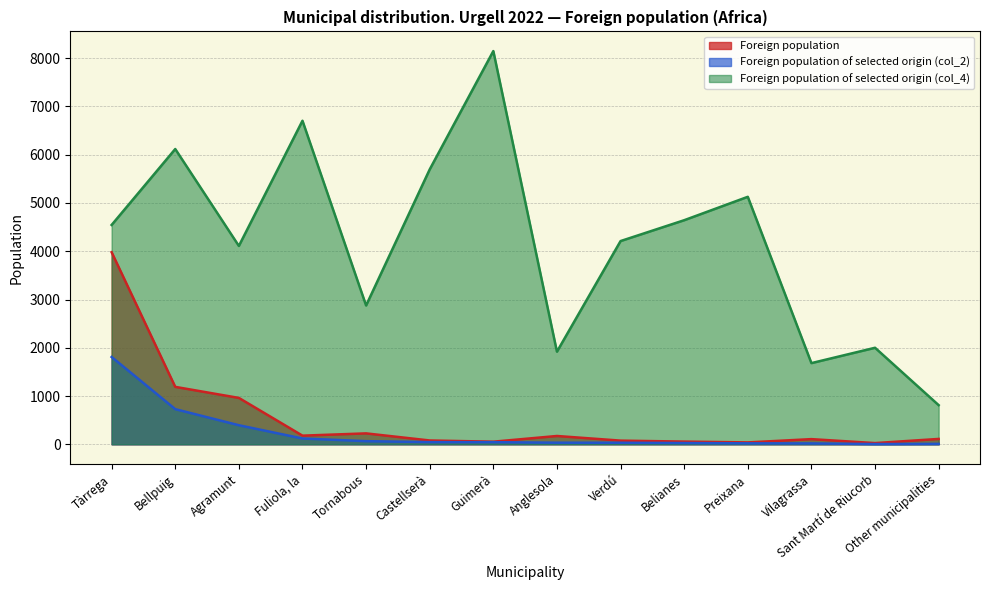

Between Tornabous and Guimerà, which series saw the biggest shift?

Foreign population of selected origin (col_4)